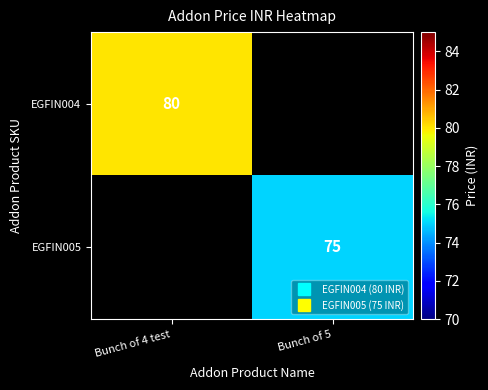

Between Bunch of 5 and Bunch of 4 test, which is larger?

Bunch of 4 test